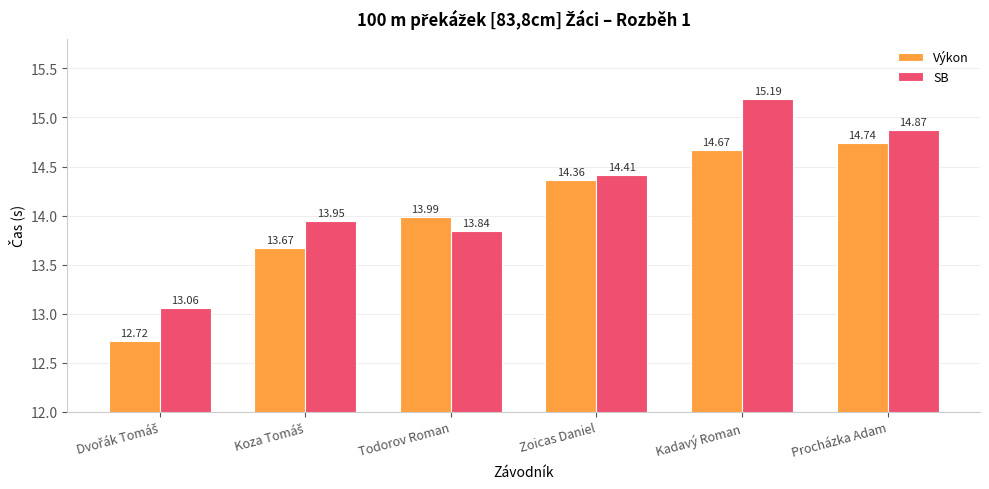

At which category is the sum across all series the highest?

Kadavý Roman